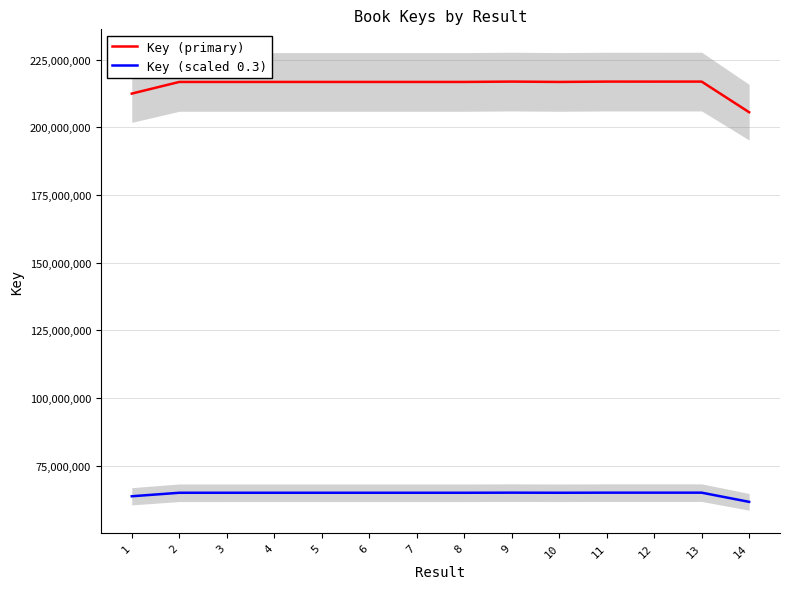

True or false: Key (scaled 0.3) has a value of 27407456.3 at 2.

False